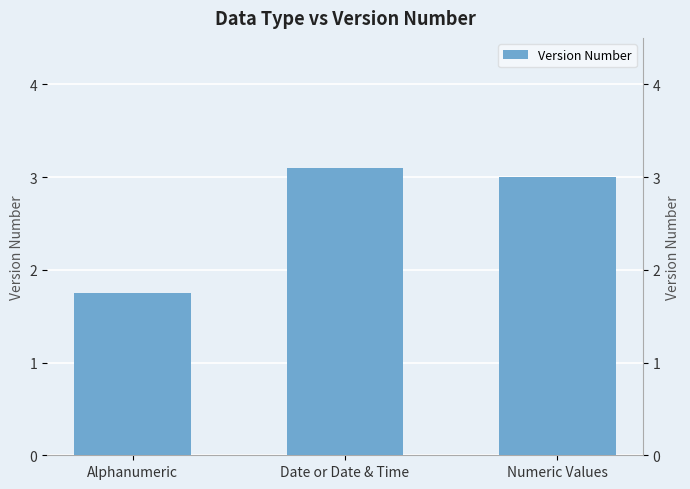

How many data points are less than 3?

1